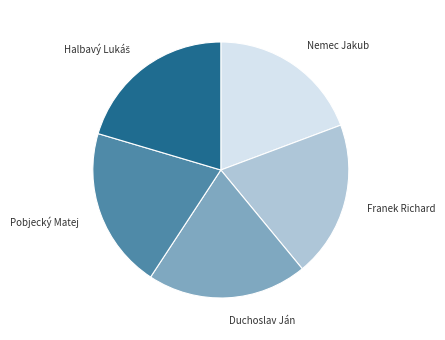

True or false: Pobjecký Matej accounts for 20% of the total.

True